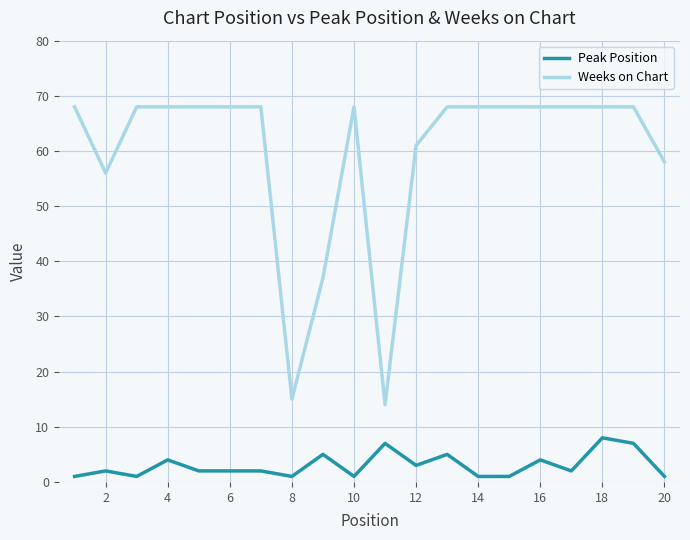

List the series in order of their peak value, highest first.

Weeks on Chart, Peak Position